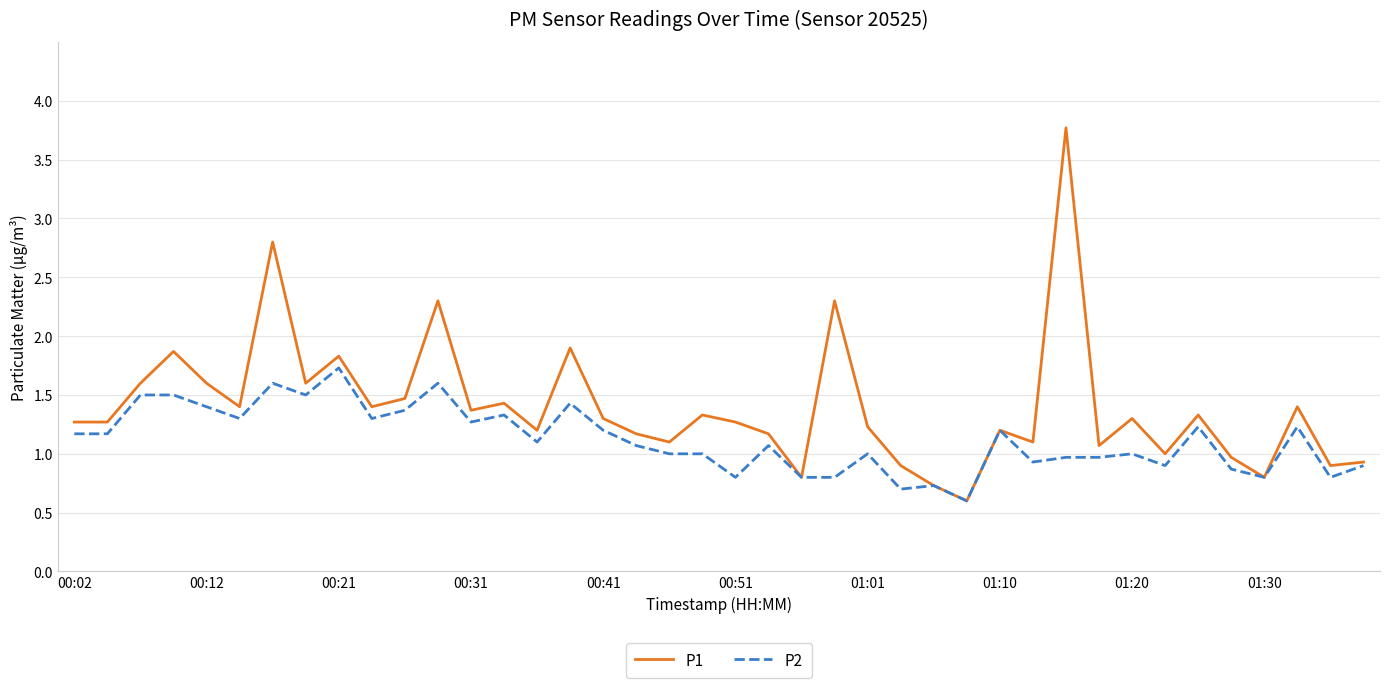

Which series has the largest total across all categories?

P1